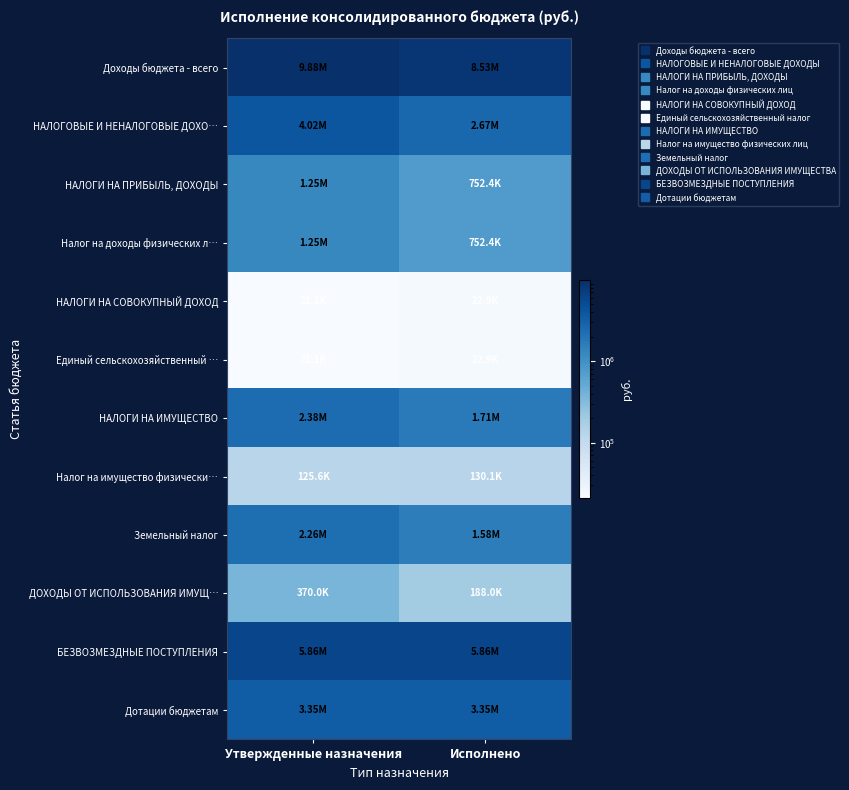

What is the greatest value displayed?

9882562.7